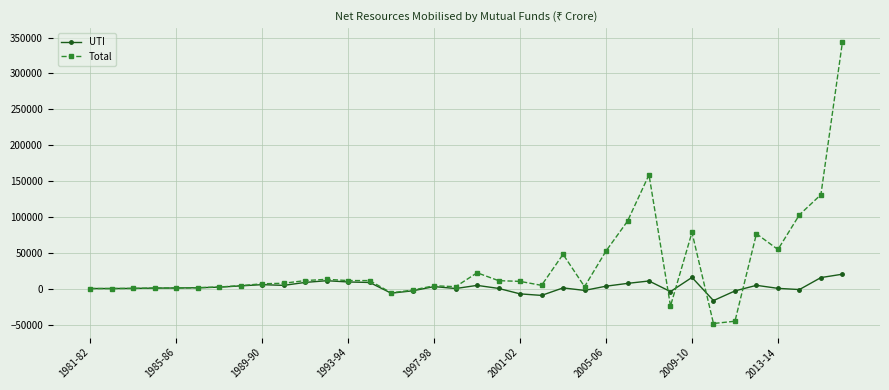

How many distinct data groups are displayed?

2